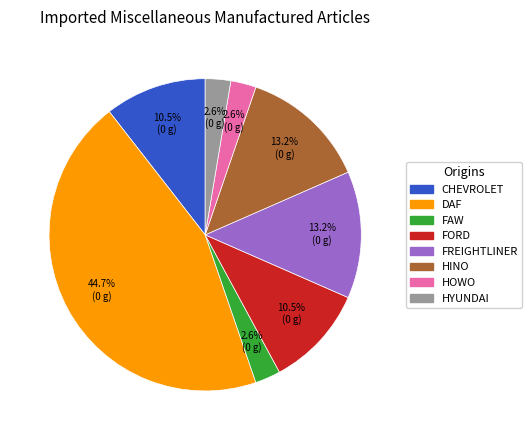

To the nearest percent, what is the difference between the largest and smallest slice percentages?

42%